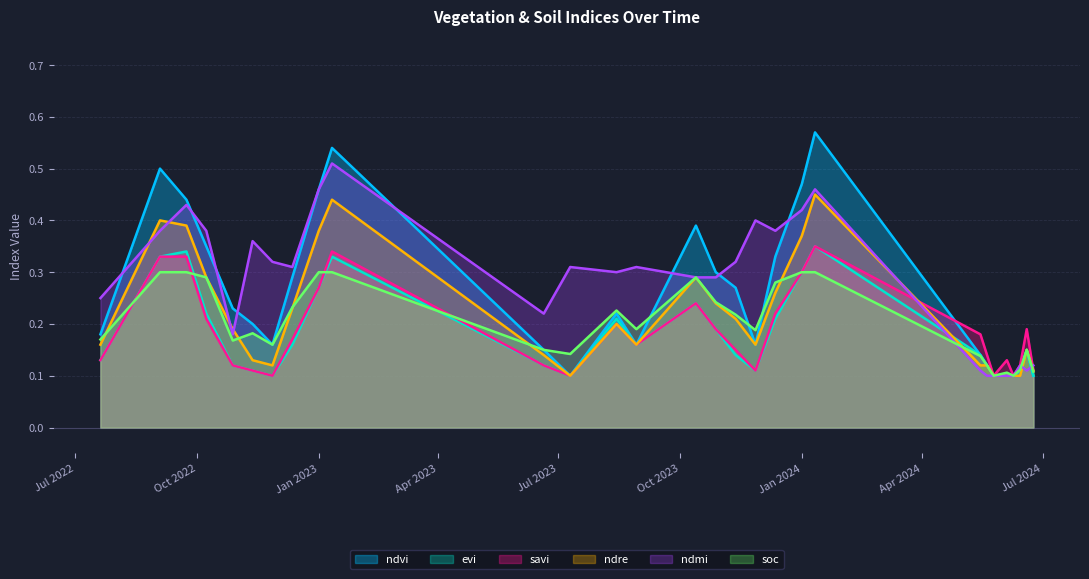

Which series has the widest spread of values?

ndvi